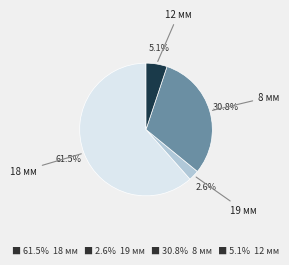

Is there any slice that represents more than half of the pie?

Yes